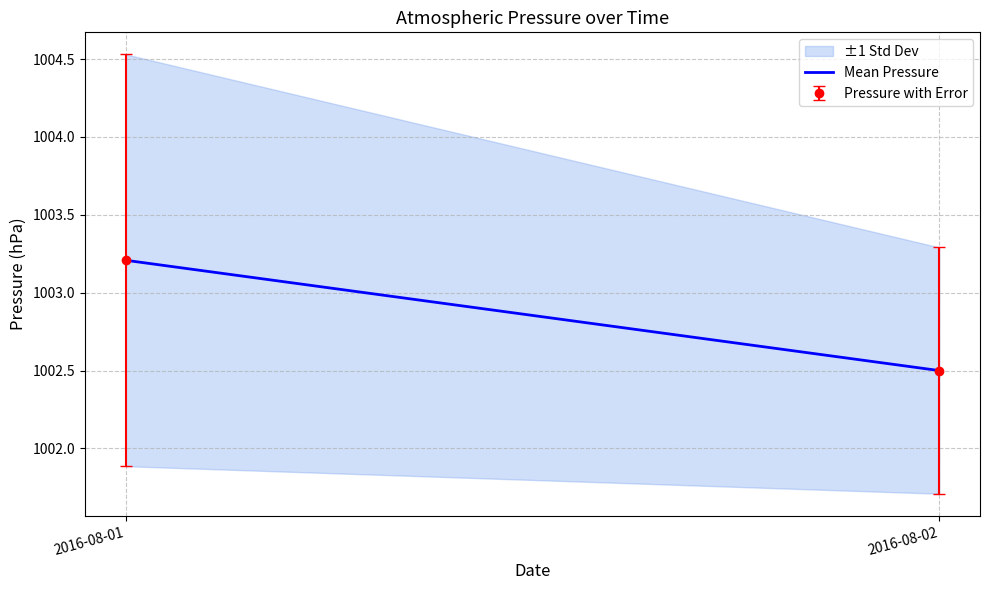

What is the change in value from 2016-08-01 to 2016-08-02?

-0.7